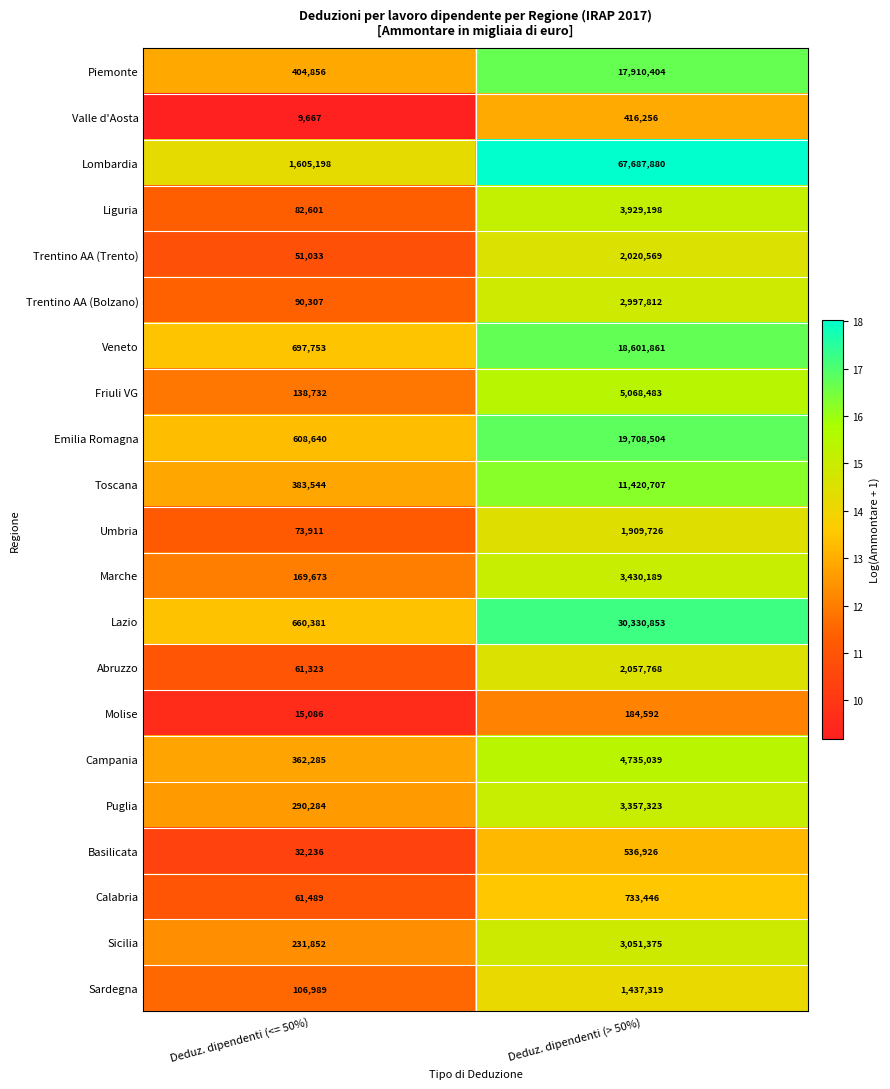

Read the Piemonte value at Deduz. dipendenti (> 50%), to the nearest 10.

17910400